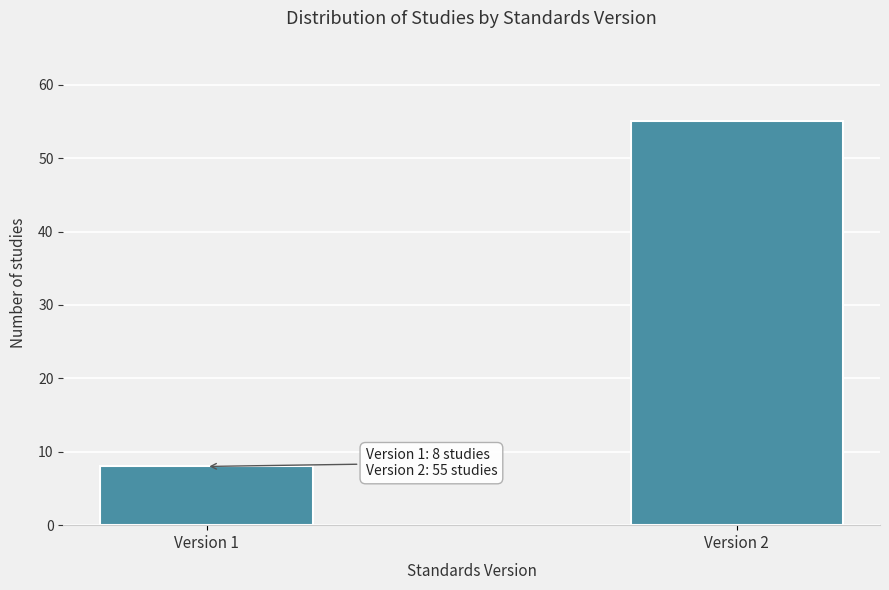

Reading left to right, extract all data points from this chart.

Version 1=8	Version 2=55